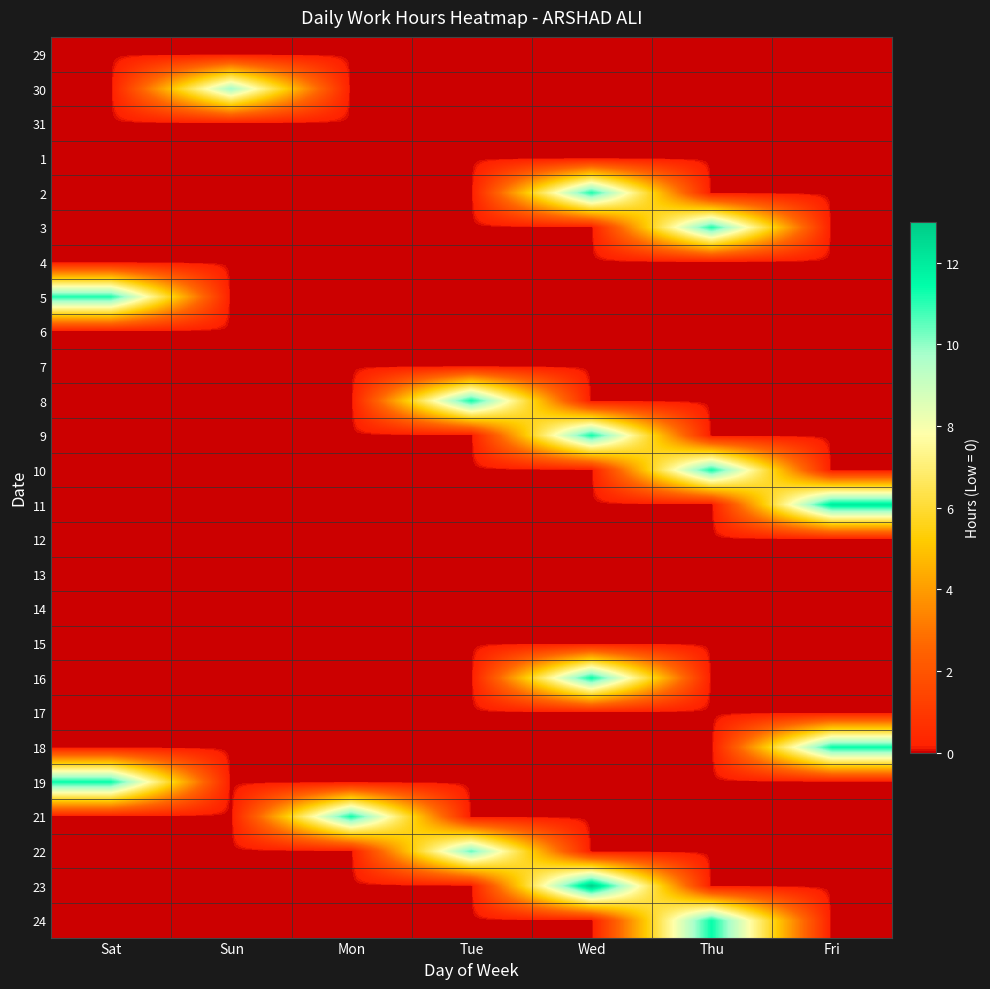

Between Sun and Tue, which series saw the biggest shift?

8